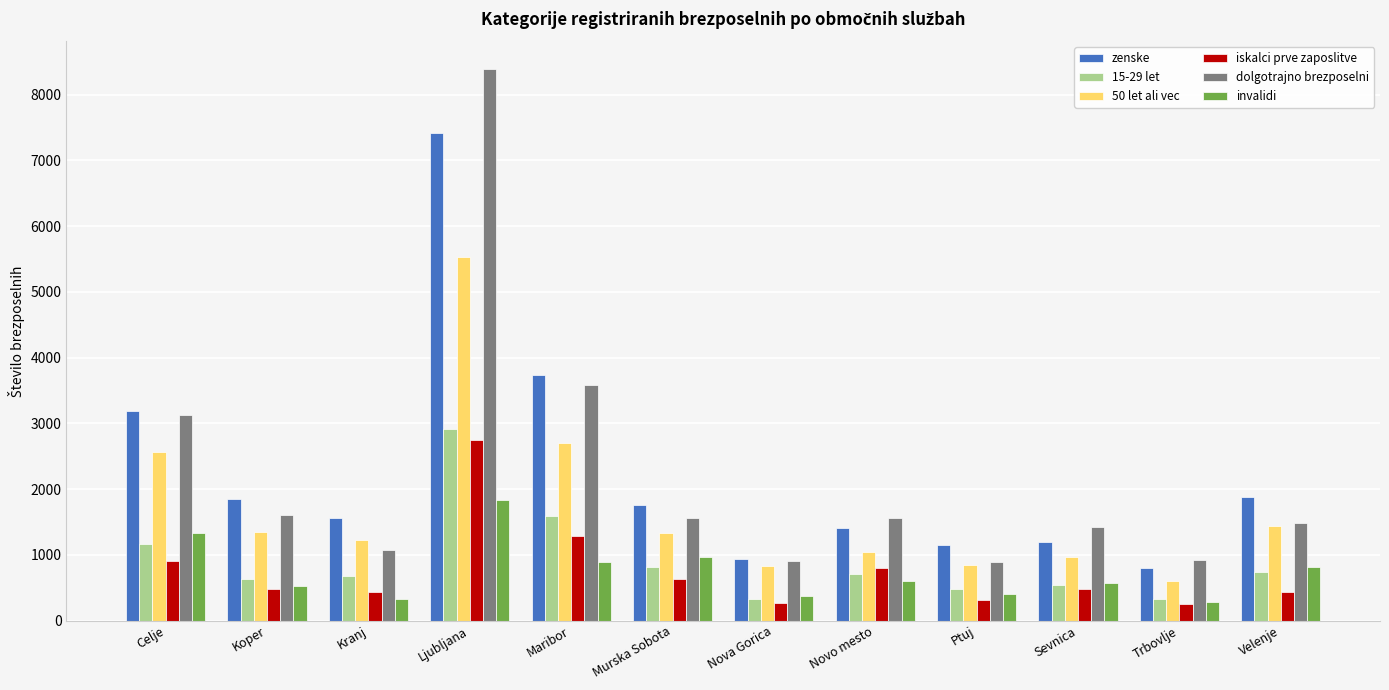

What is the difference between the maximum and second lowest values in the zenske series?

6484